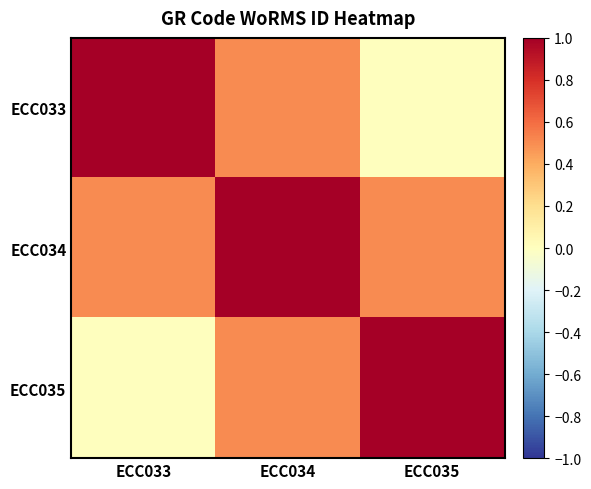

Which has a higher value, ECC035 or ECC034?

ECC034